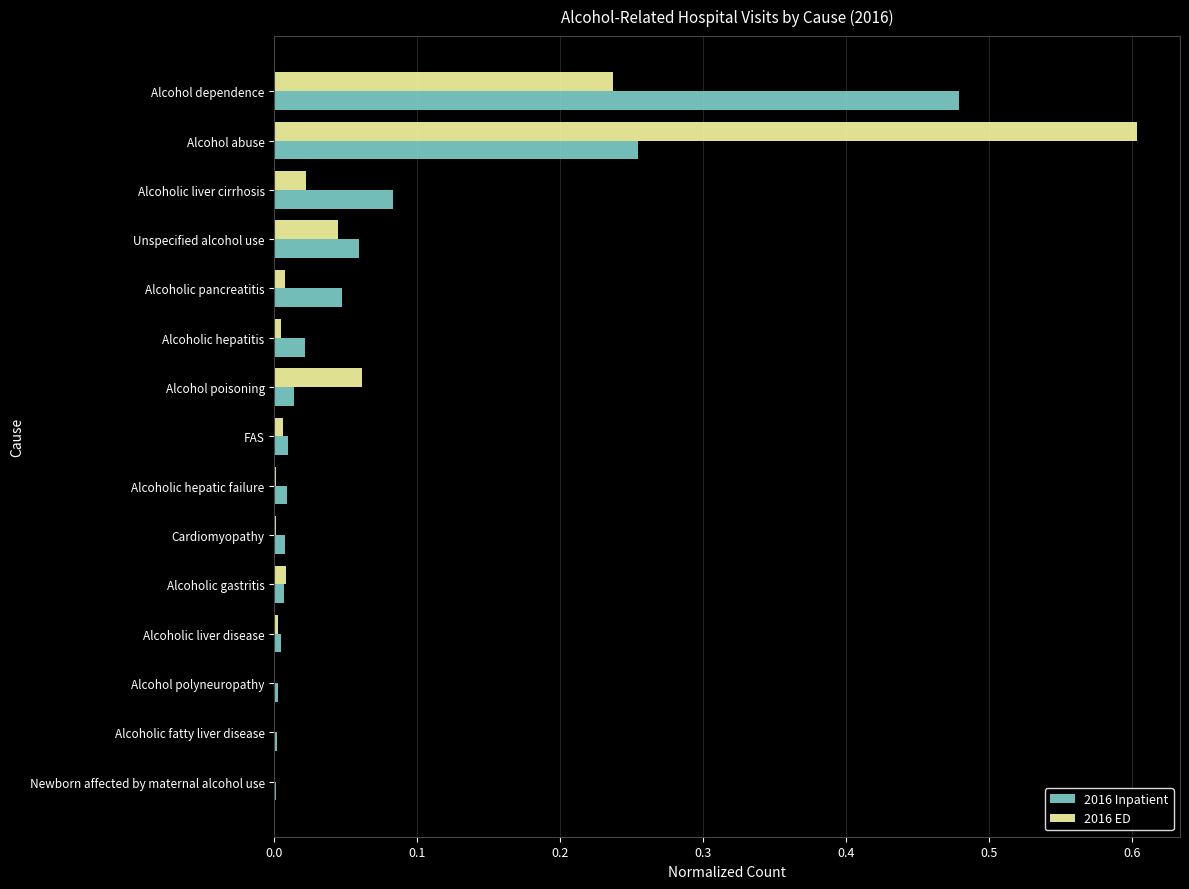

What is the highest value of the 2016 ED series?

0.6